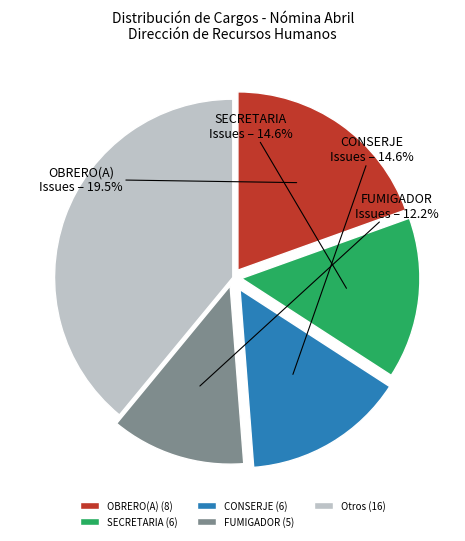

Between FUMIGADOR (5) and SECRETARIA (6), which is larger?

SECRETARIA (6)